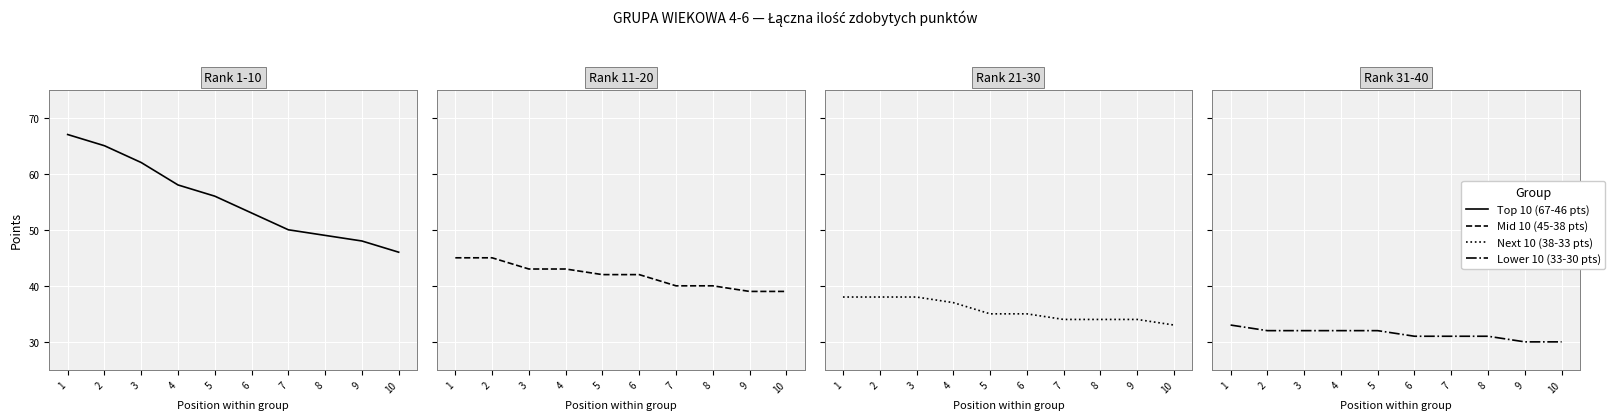

At how many categories does at least one series exceed 50?

6